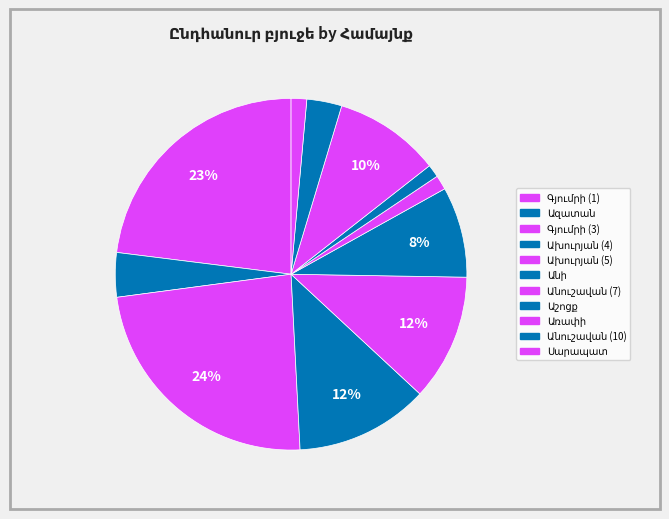

True or false: Ախուրյան (4) accounts for 12% of the total.

True